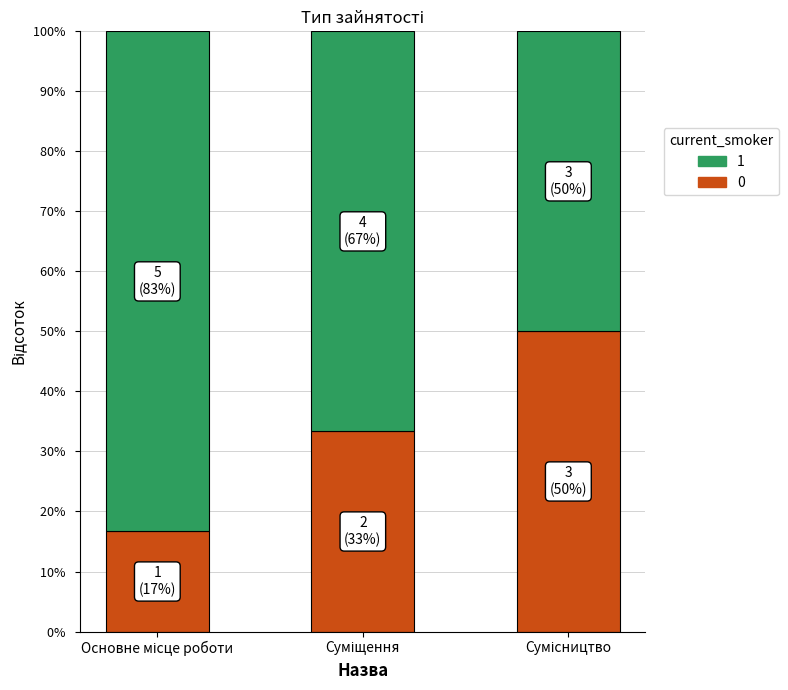

What is the difference between the second highest and minimum values in the 0 series?

16.7